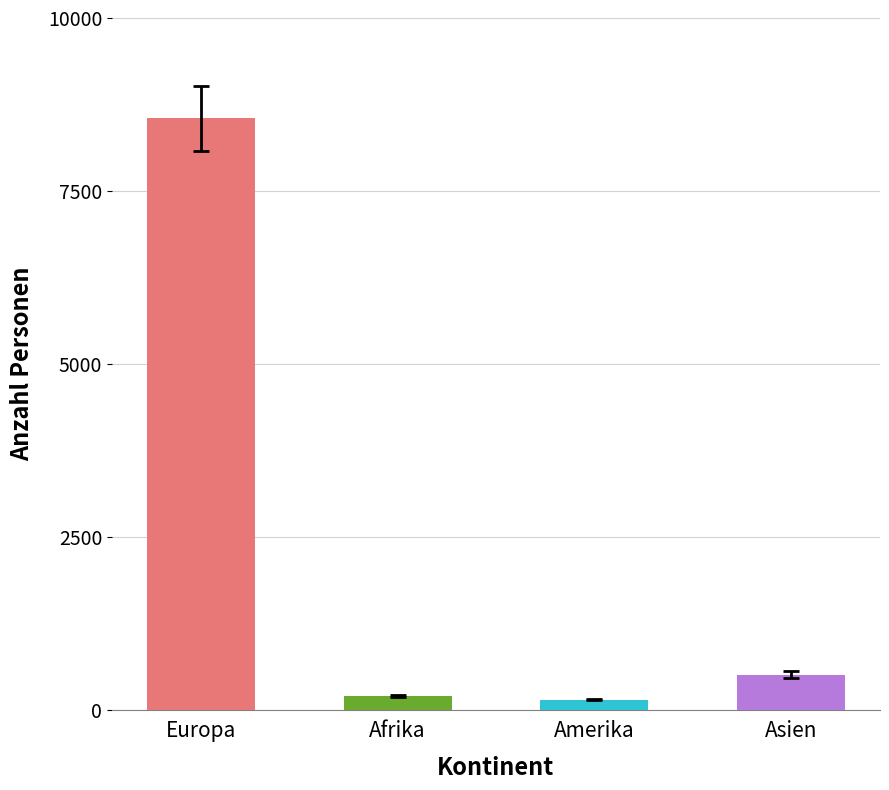

Rank the categories by 16 - 17 Jahre value from highest to lowest.

Europa, Asien, Afrika, Amerika